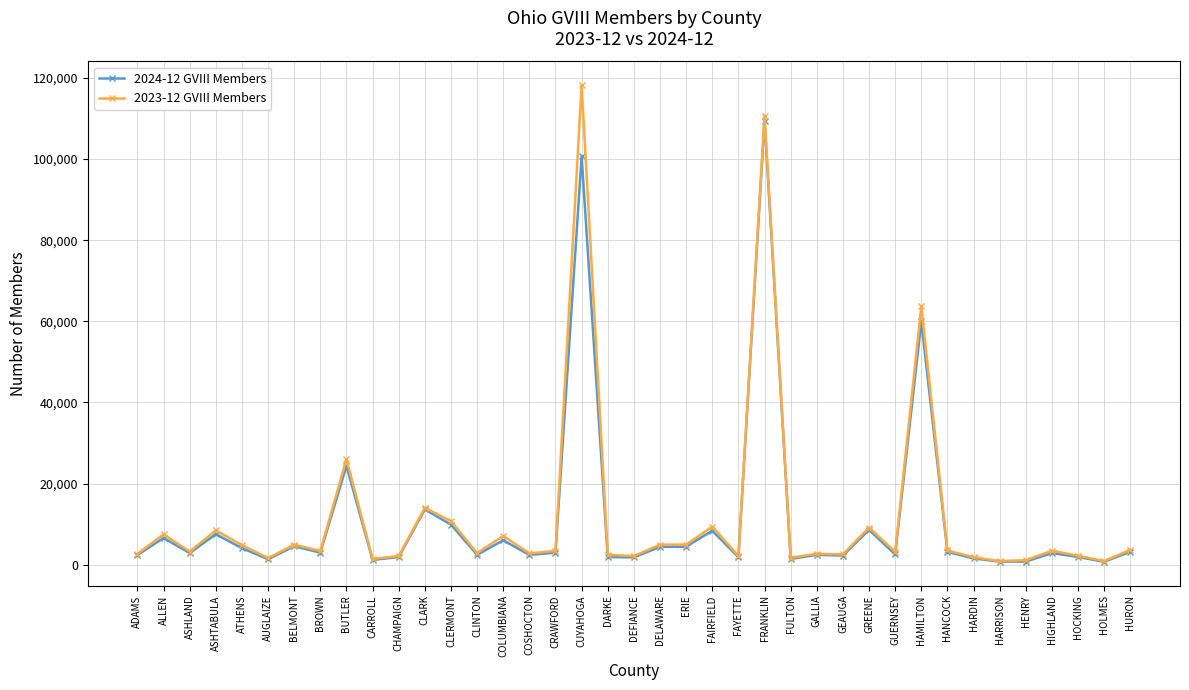

What is the sum of the 2023-12 GVIII Members values at GREENE and ALLEN?

16659